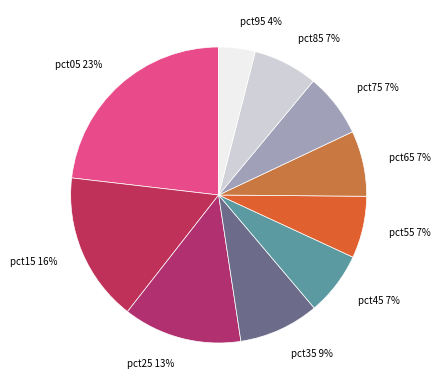

What is the smallest slice in the pie chart?

pct95